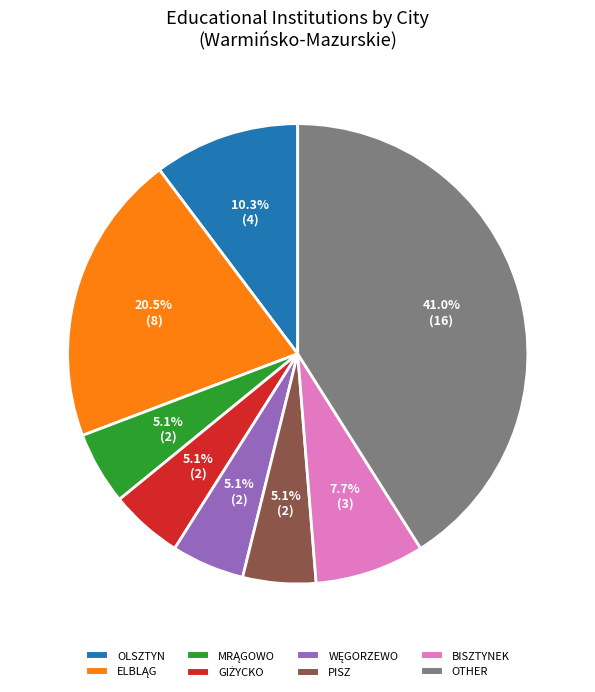

How many slices are in this pie chart?

8